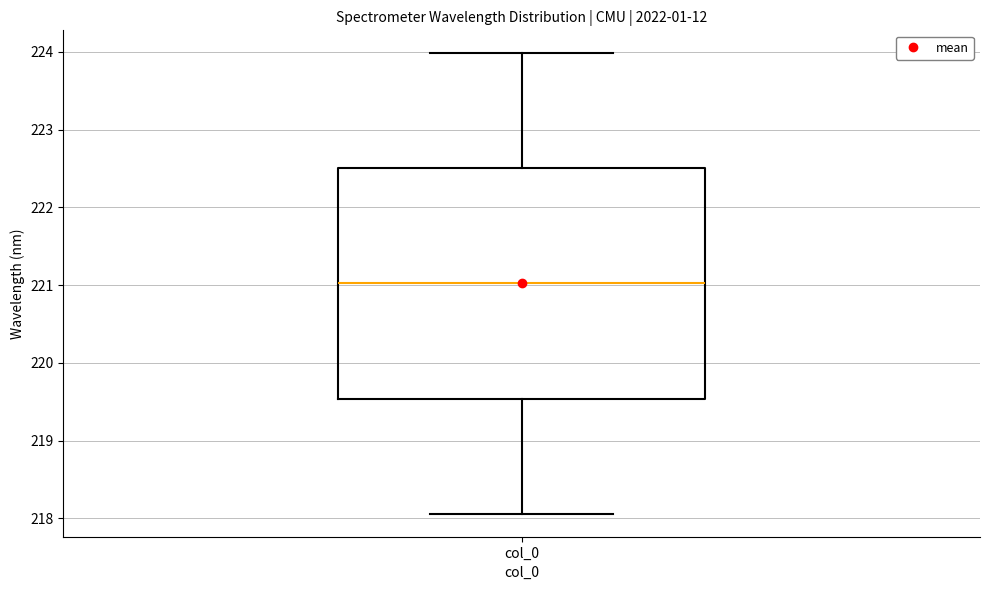

Read this box plot against the y-axis: the position of the median line, the range covered by the box, and the ends of both whiskers. The values are not printed on the chart, so give them approximately, as read against the axis.

median 221.0, box 219.5 to 222.5, whiskers 218.1 to 224.0